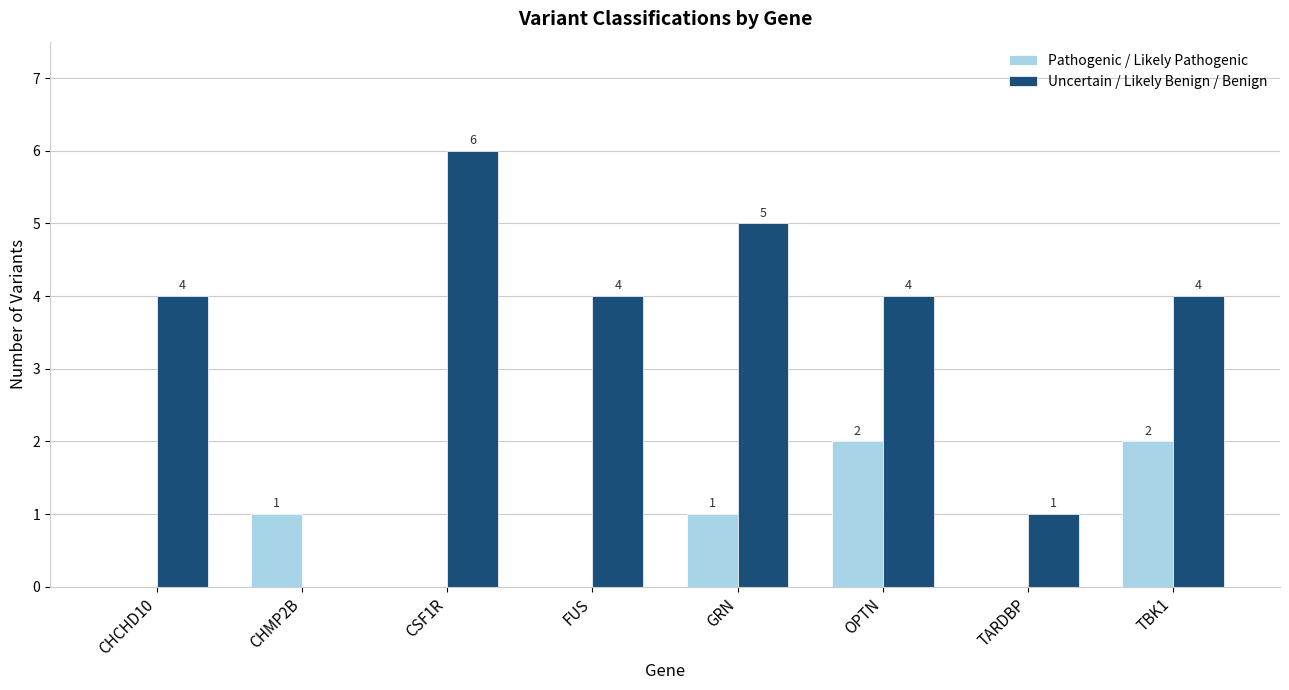

Which series has the widest spread of values?

Uncertain / Likely Benign / Benign